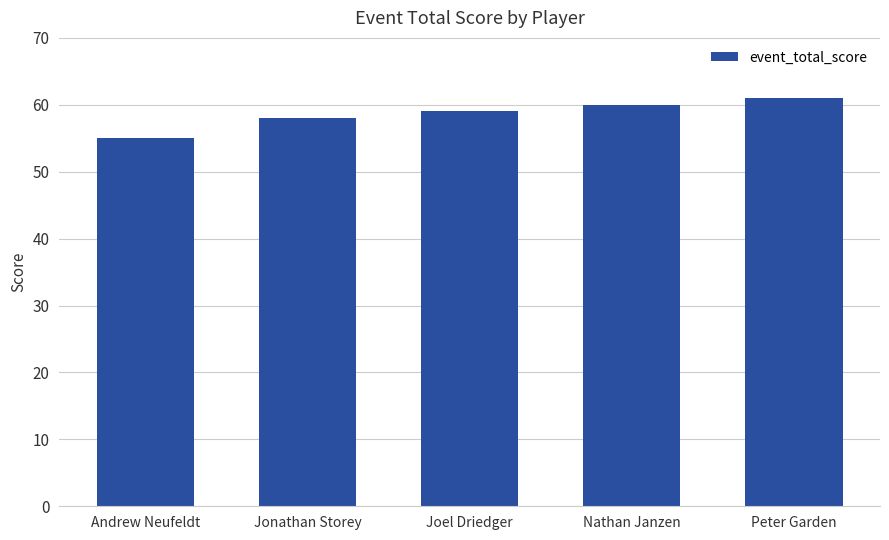

Which category has the highest value across all series?

Peter Garden